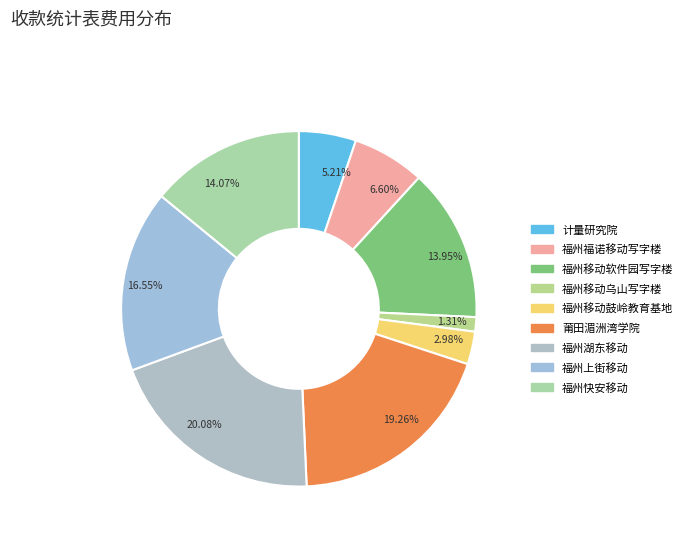

Is 6.60% the majority of the pie?

No